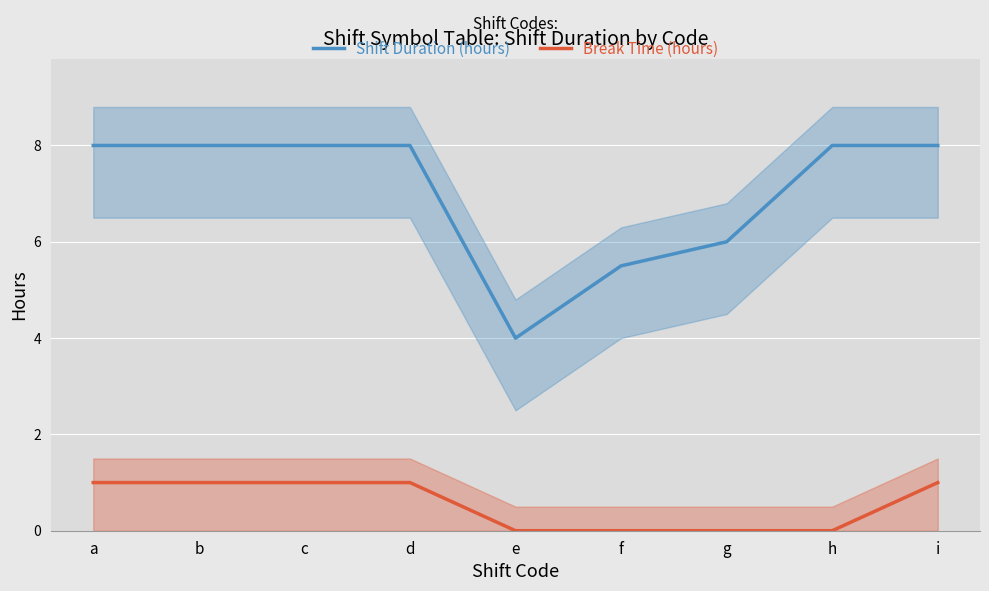

Which series has the largest range (max minus min)?

Shift Duration (hours)